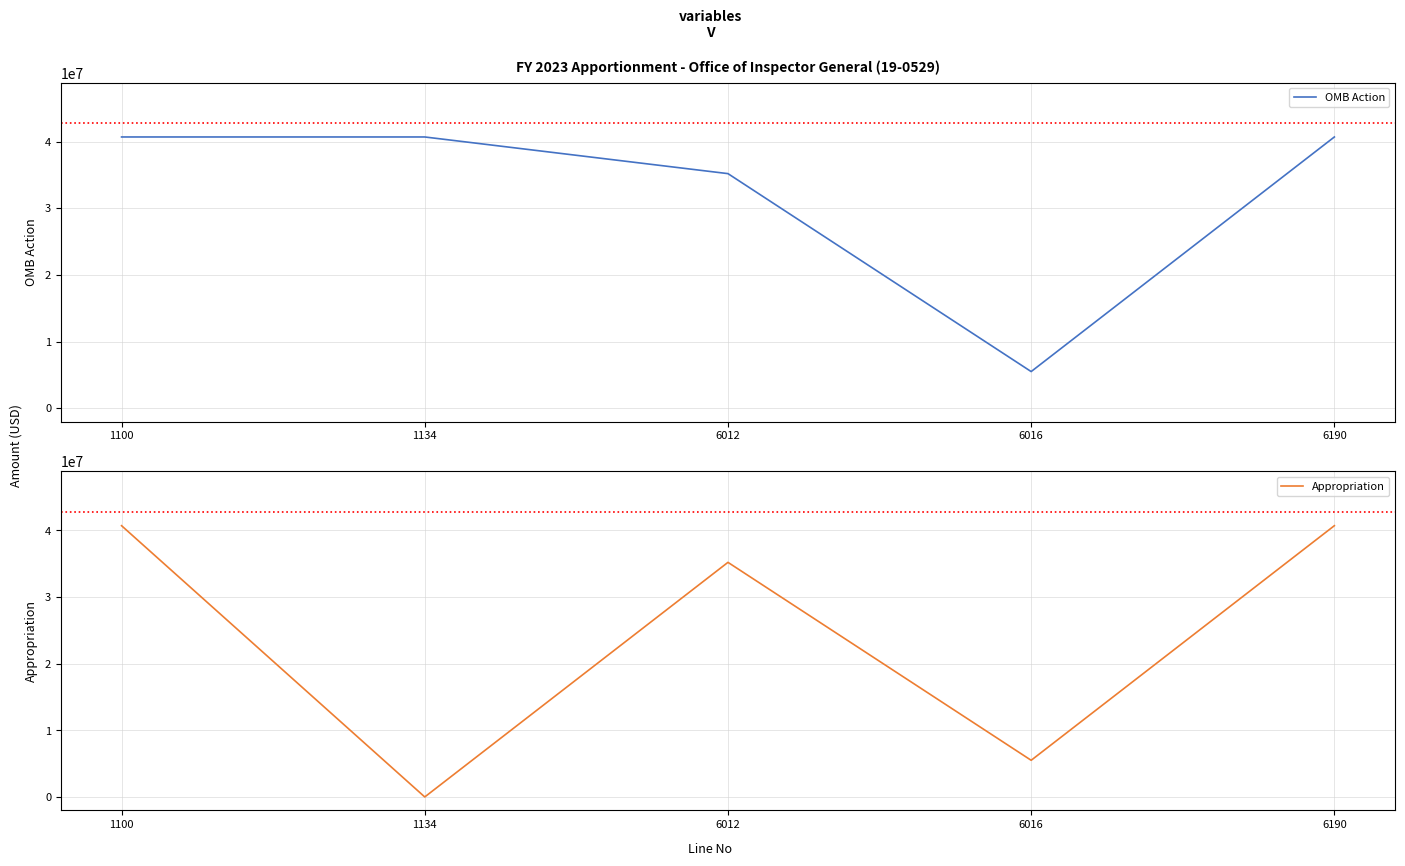

True or false: OMB Action has more than 1 points higher than both neighbors.

False